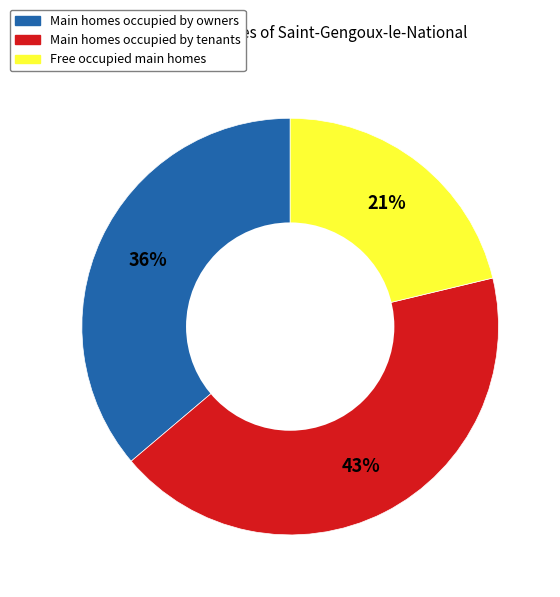

Is there a majority slice in this chart?

No